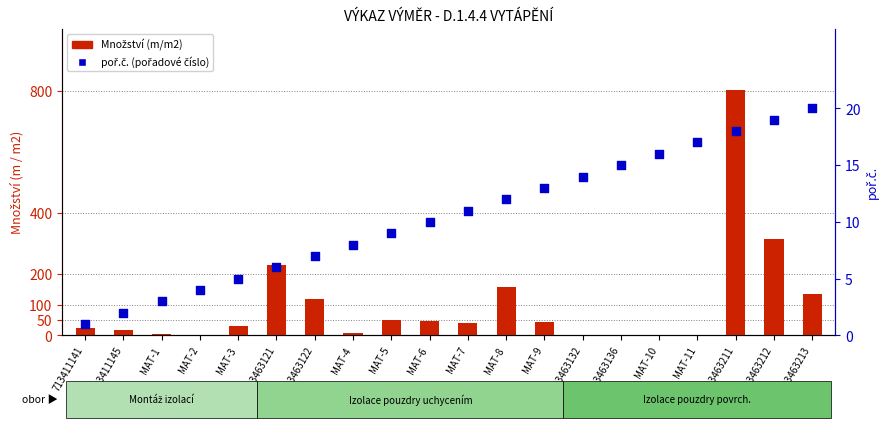

What are all the series names shown in the legend?

Množství (m/m2), poř.č.